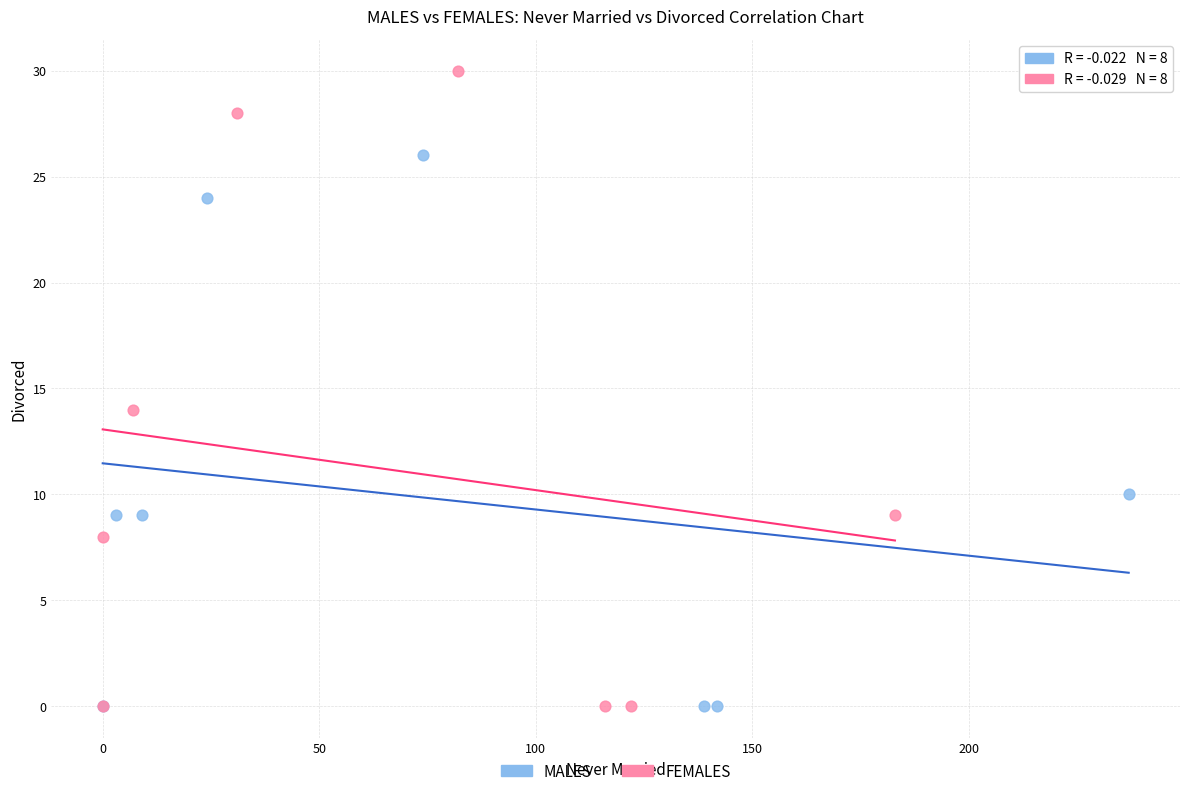

Which series has the largest Y range (max minus min)?

FEMALES